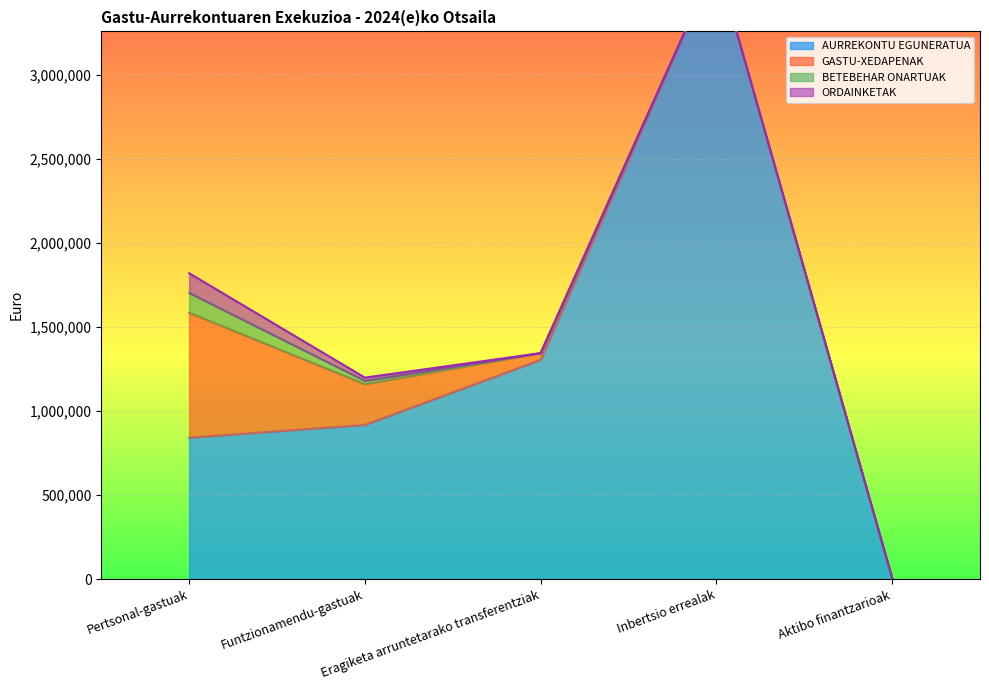

Reading right to left, transcribe all the data shown in this chart.

AURREKONTU EGUNERATUA: Aktibo finantzarioak=6371.0	Inbertsio errealak=3679648.0	Eragiketa arruntetarako transferentziak=1305500.0	Funtzionamendu-gastuak=918270.0	Pertsonal-gastuak=842211.0
GASTU-XEDAPENAK: Aktibo finantzarioak=0.0	Inbertsio errealak=0.0	Eragiketa arruntetarako transferentziak=40011.3	Funtzionamendu-gastuak=242391.0	Pertsonal-gastuak=743893.4
BETEBEHAR ONARTUAK: Aktibo finantzarioak=0.0	Inbertsio errealak=0.0	Eragiketa arruntetarako transferentziak=0.0	Funtzionamendu-gastuak=19570.7	Pertsonal-gastuak=117599.7
ORDAINKETAK: Aktibo finantzarioak=0.0	Inbertsio errealak=0.0	Eragiketa arruntetarako transferentziak=0.0	Funtzionamendu-gastuak=19570.7	Pertsonal-gastuak=117599.7